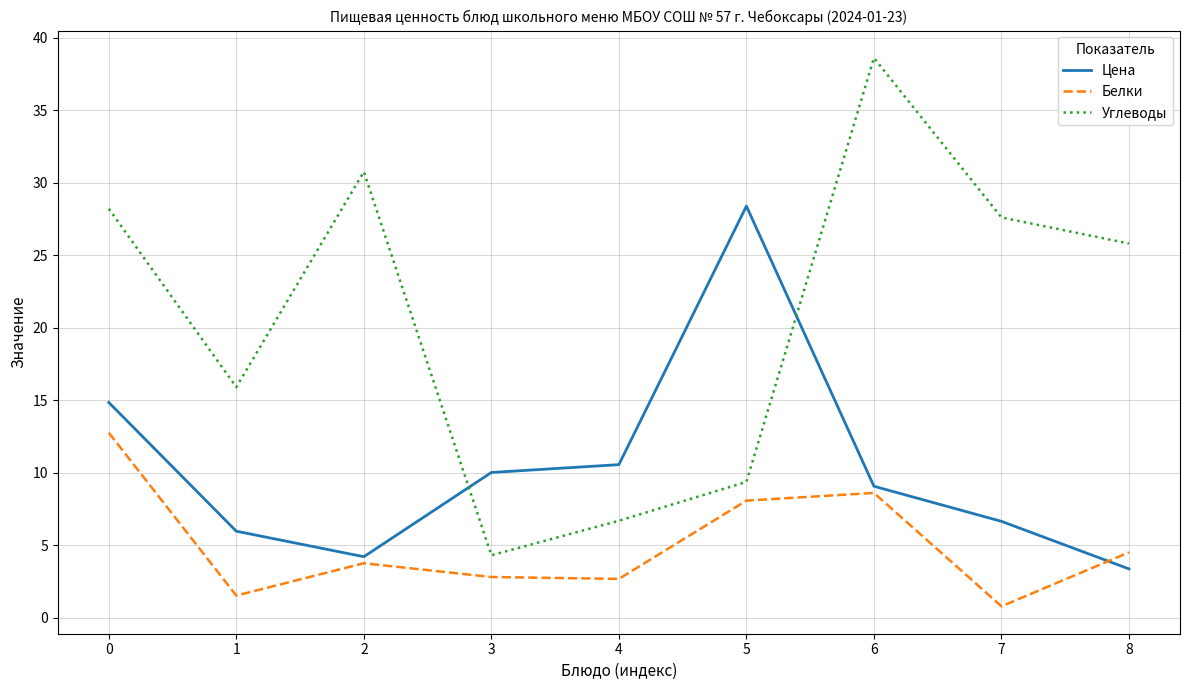

Rank the series by their maximum value, from lowest to highest.

Белки, Цена, Углеводы